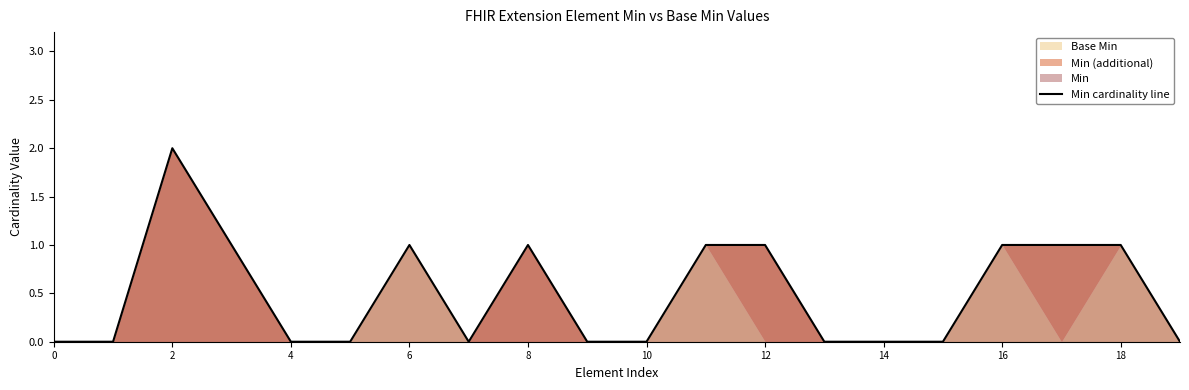

How many data points does each series have?

20